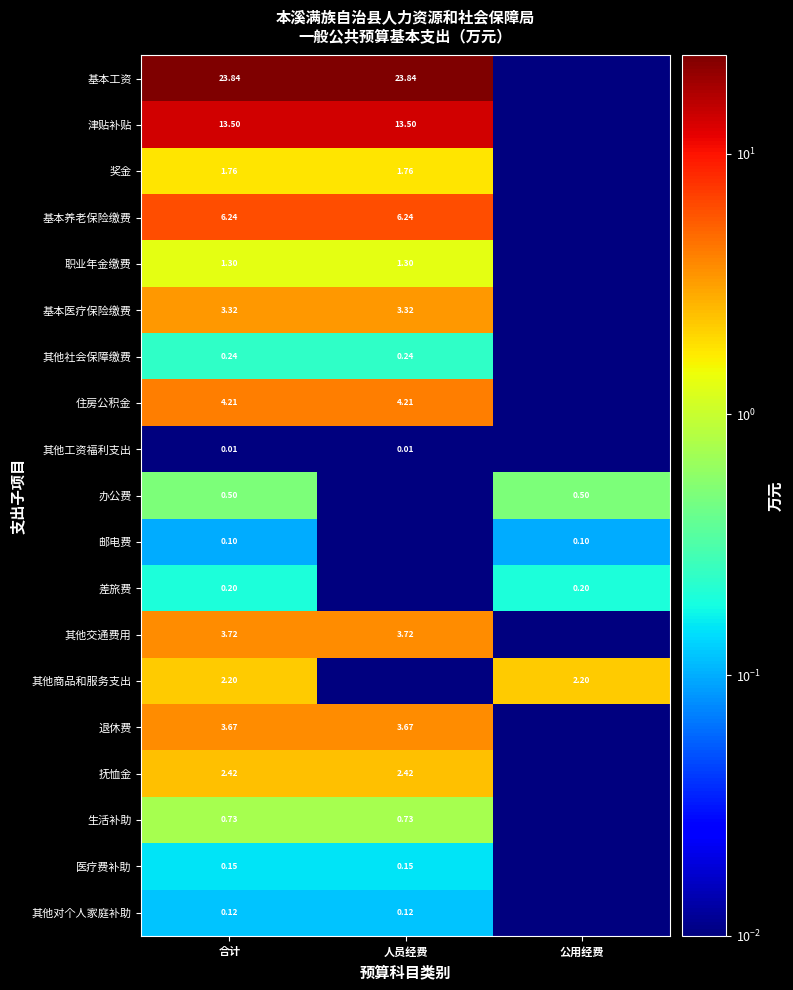

Rank the series at 合计 from lowest to highest value.

其他工资福利支出, 邮电费, 其他对个人家庭补助, 医疗费补助, 差旅费, 其他社会保障缴费, 办公费, 生活补助, 职业年金缴费, 奖金, 其他商品和服务支出, 抚恤金, 基本医疗保险缴费, 退休费, 其他交通费用, 住房公积金, 基本养老保险缴费, 津贴补贴, 基本工资